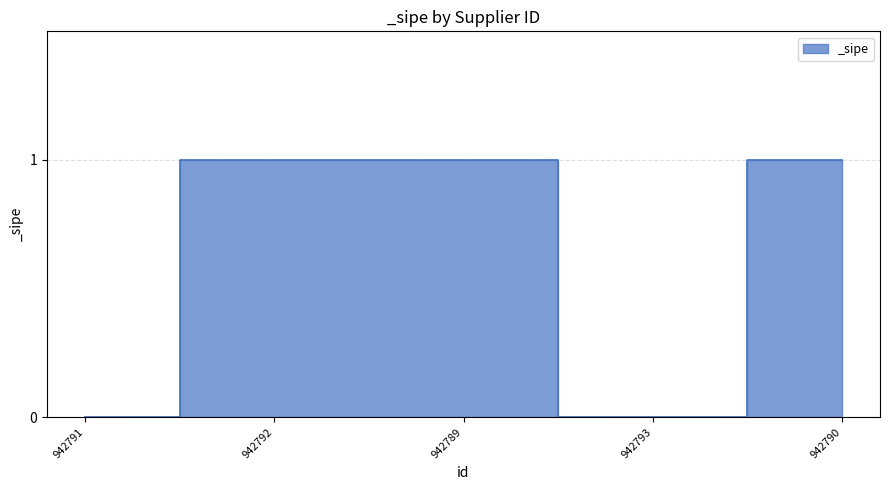

What value does the data have at 942790?

1